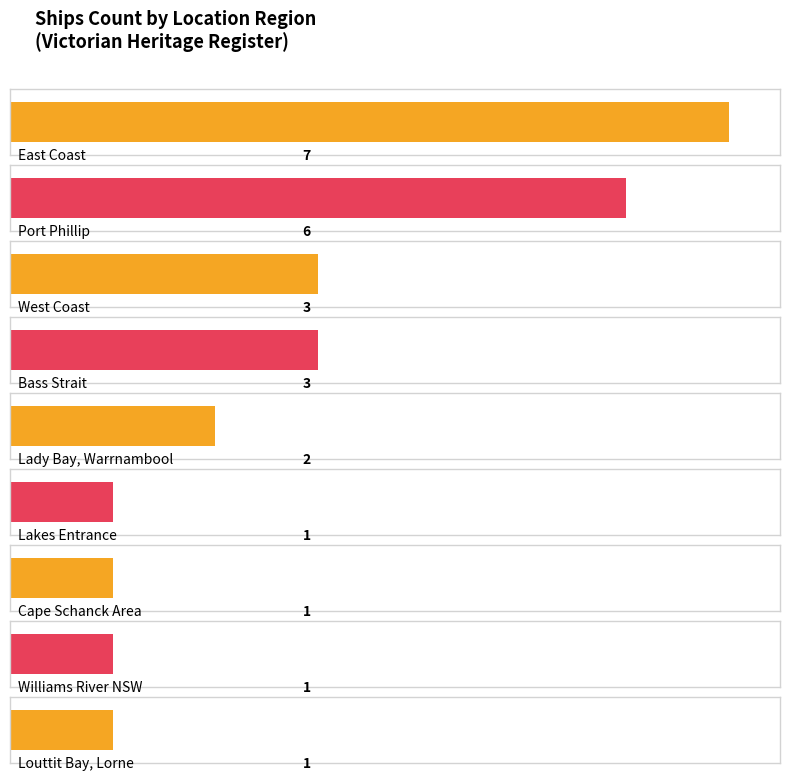

What is the change in value from East Coast to Port Phillip Heads?

-1